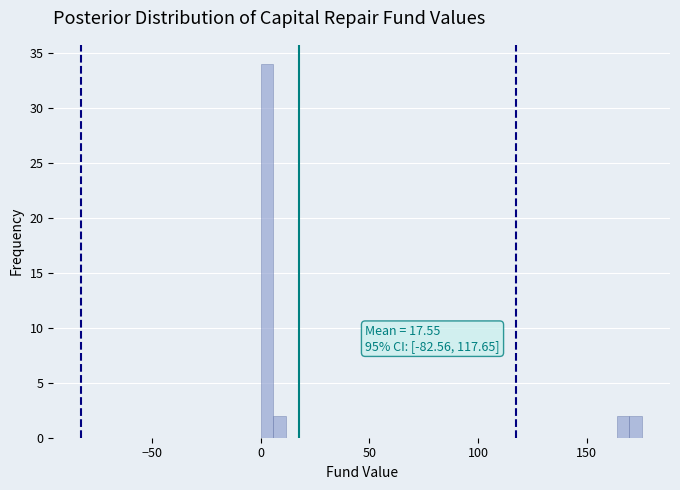

Around what value on the x-axis is the tallest bar? Give the approximate position of its centre, as read against the axis.

5